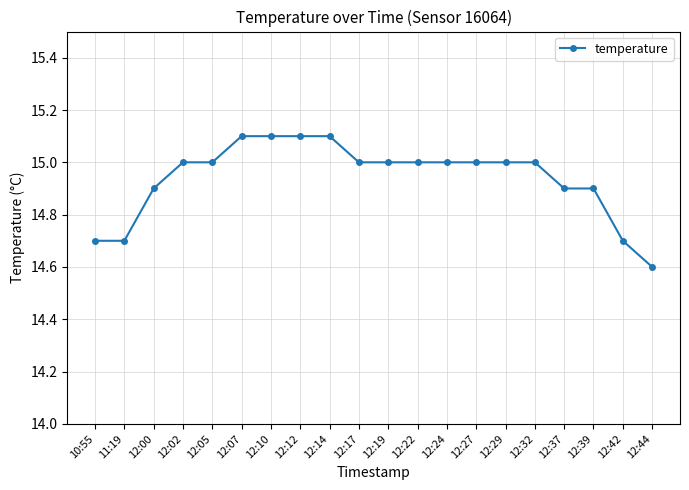

Which category has the lowest value across all series?

12:44